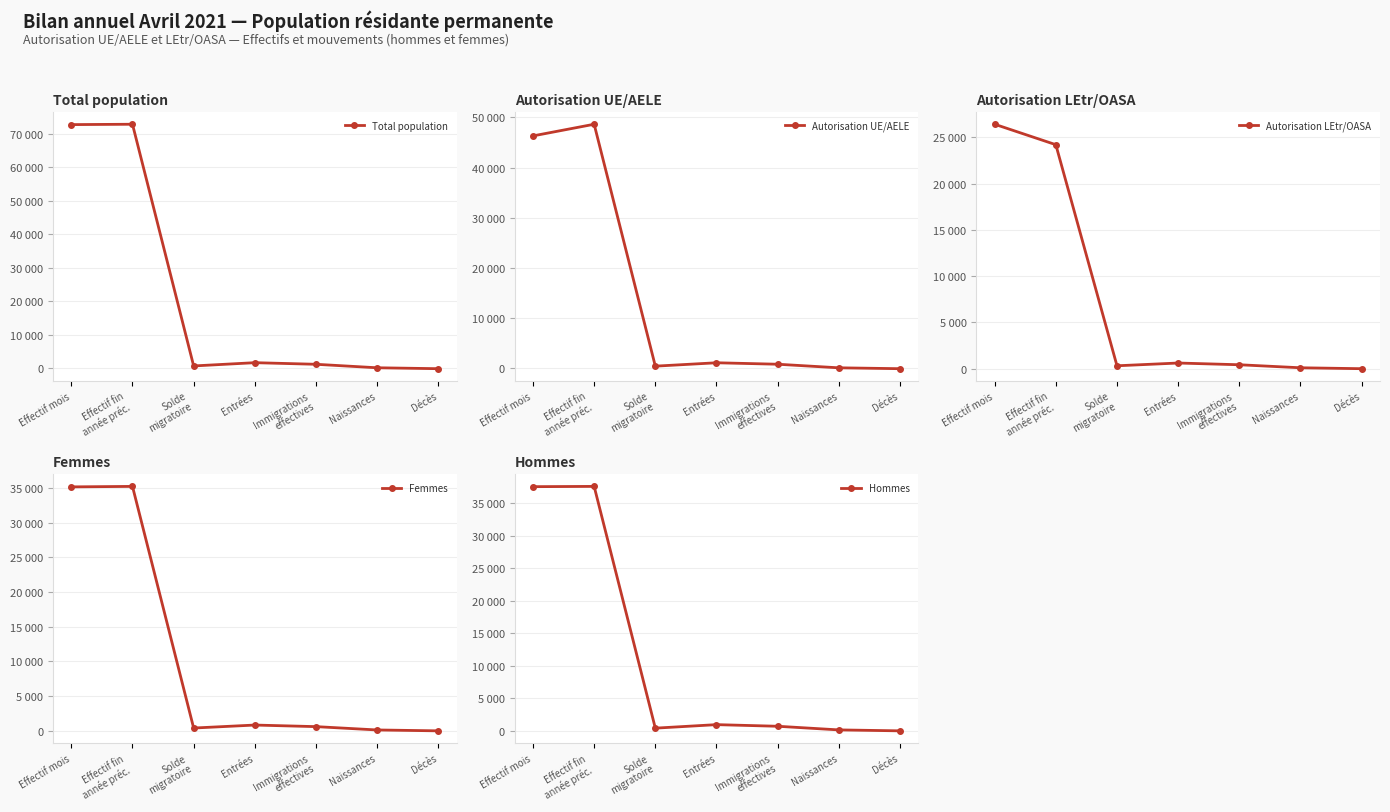

How many values in the Total population series exceed 1237?

3